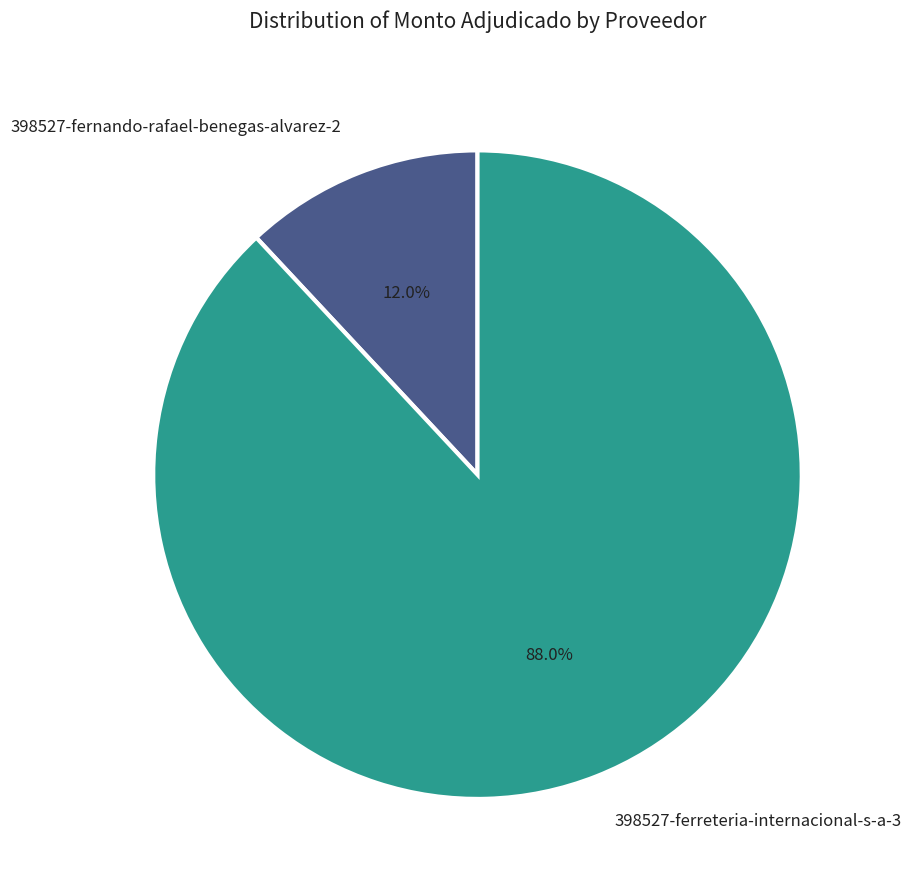

Is 398527-fernando-rafael-benegas-alvarez-2 the majority of the pie?

No